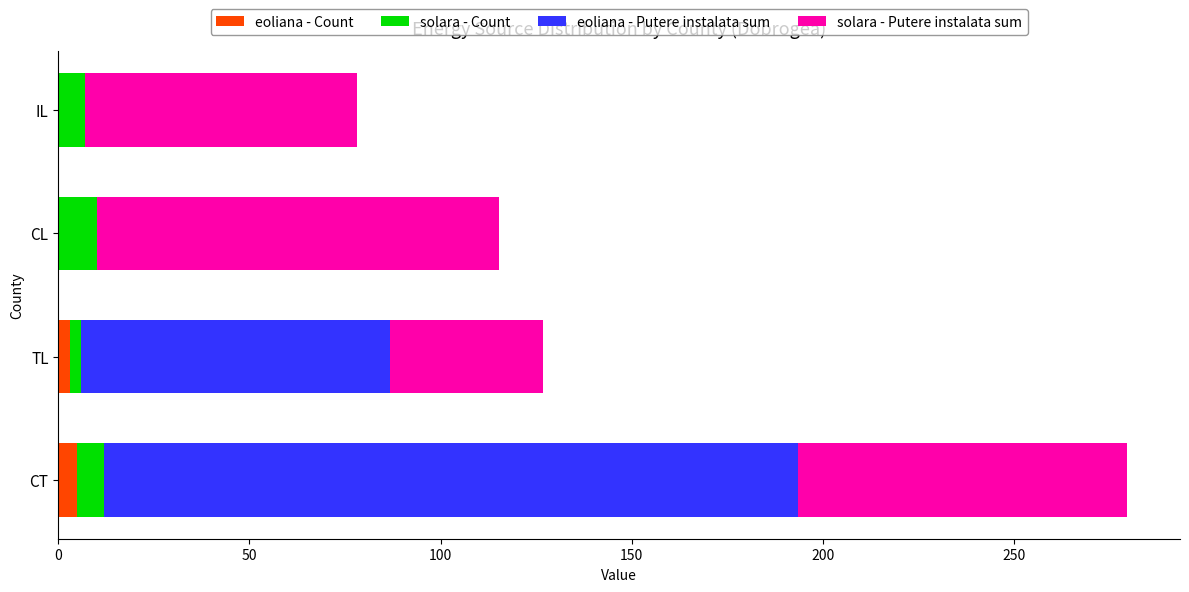

At which category is the sum across all series the highest?

CT